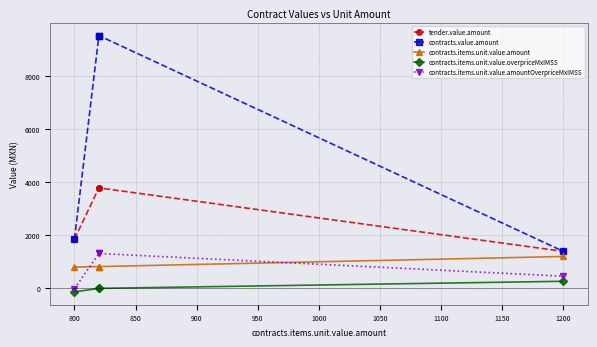

True or false: contracts.items.unit.value.overpriceMxIMSS and contracts.items.unit.value.amount intersect in this chart.

False